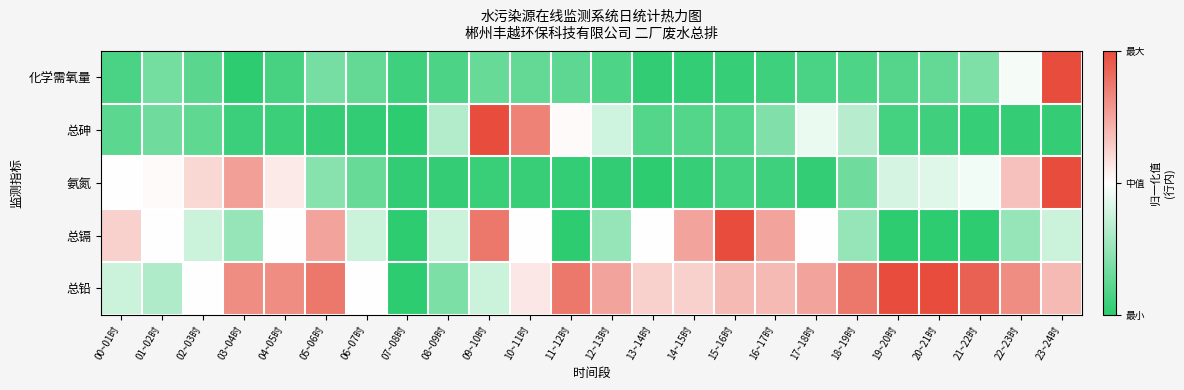

Reading right to left, what are all the values shown in this chart?

化学需氧量: 23~24时=1.0	22~23时=0.5	21~22时=0.2	20~21时=0.1	19~20时=0.1	18~19时=0.1	17~18时=0.1	16~17时=0.0	15~16时=0.0	14~15时=0.0	13~14时=0.0	12~13时=0.1	11~12时=0.1	10~11时=0.1	09~10时=0.1	08~09时=0.1	07~08时=0.0	06~07时=0.1	05~06时=0.2	04~05时=0.1	03~04时=0.0	02~03时=0.1	01~02时=0.2	00~01时=0.1
总砷: 23~24时=0.0	22~23时=0.0	21~22时=0.0	20~21时=0.0	19~20时=0.1	18~19时=0.3	17~18时=0.5	16~17时=0.2	15~16时=0.1	14~15时=0.1	13~14时=0.1	12~13时=0.4	11~12时=0.5	10~11时=0.8	09~10时=1.0	08~09时=0.3	07~08时=0.0	06~07时=0.0	05~06时=0.0	04~05时=0.0	03~04时=0.0	02~03时=0.1	01~02时=0.2	00~01时=0.1
氨氮: 23~24时=1.0	22~23时=0.7	21~22时=0.5	20~21时=0.4	19~20时=0.4	18~19时=0.2	17~18时=0.0	16~17时=0.0	15~16时=0.1	14~15时=0.0	13~14时=0.0	12~13时=0.0	11~12时=0.0	10~11时=0.0	09~10时=0.0	08~09时=0.0	07~08时=0.0	06~07时=0.1	05~06时=0.2	04~05时=0.6	03~04时=0.8	02~03时=0.6	01~02时=0.5	00~01时=0.5
总镉: 23~24时=0.4	22~23时=0.2	21~22时=0.0	20~21时=0.0	19~20时=0.0	18~19时=0.2	17~18时=0.5	16~17时=0.8	15~16时=1.0	14~15时=0.8	13~14时=0.5	12~13时=0.2	11~12时=0.0	10~11时=0.5	09~10时=0.9	08~09时=0.4	07~08时=0.0	06~07时=0.4	05~06时=0.8	04~05时=0.5	03~04时=0.2	02~03时=0.4	01~02时=0.5	00~01时=0.6
总铅: 23~24时=0.7	22~23时=0.8	21~22时=0.9	20~21时=1.0	19~20时=1.0	18~19时=0.9	17~18时=0.8	16~17时=0.7	15~16时=0.7	14~15时=0.6	13~14时=0.6	12~13时=0.8	11~12时=0.9	10~11时=0.6	09~10时=0.4	08~09时=0.2	07~08时=0.0	06~07时=0.5	05~06时=0.9	04~05时=0.8	03~04时=0.8	02~03时=0.5	01~02时=0.3	00~01时=0.4